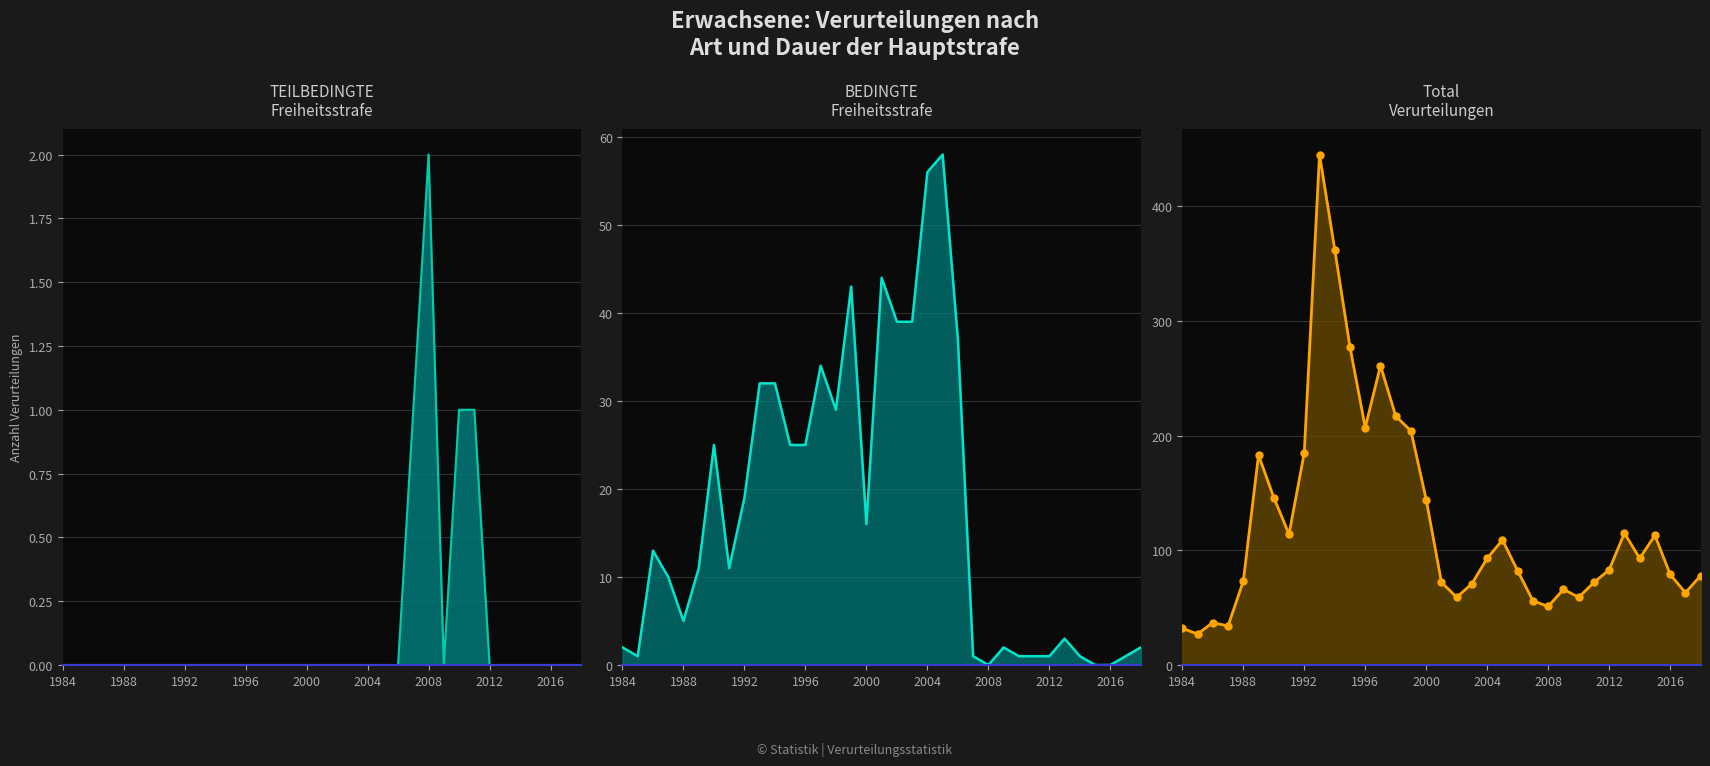

At how many categories does at least one series exceed 117?

11